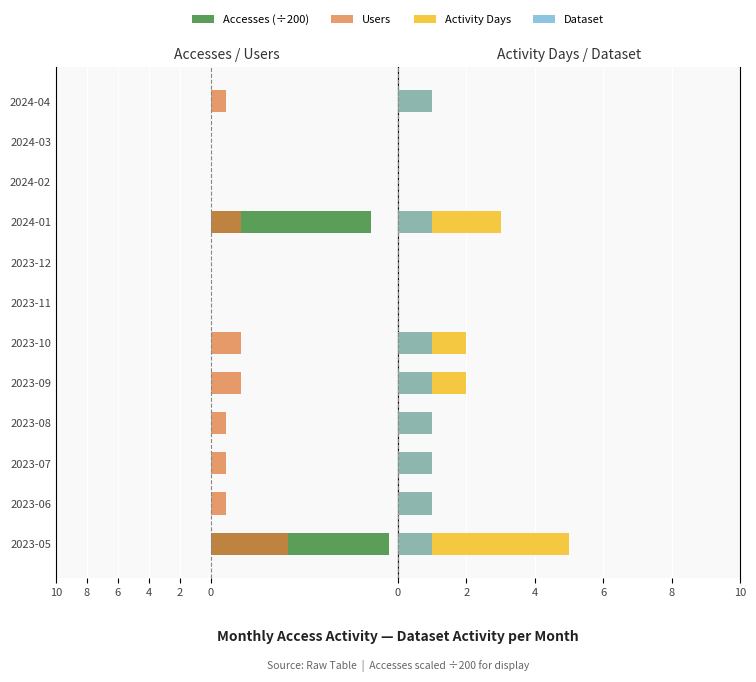

How many groups of bars are there?

12